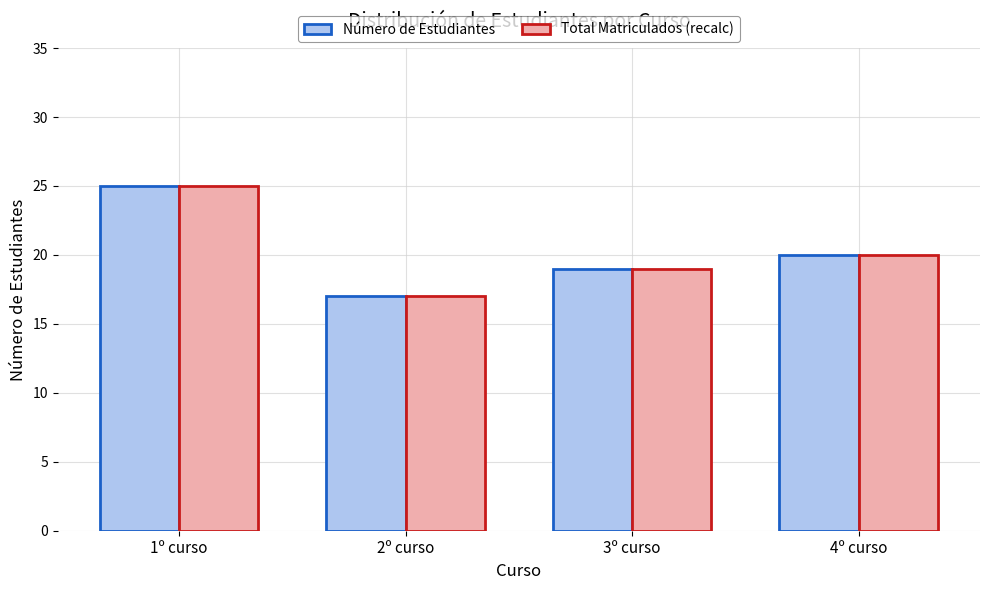

List the labels in order of Número de Estudiantes value, smallest first.

2º curso, 3º curso, 4º curso, 1º curso